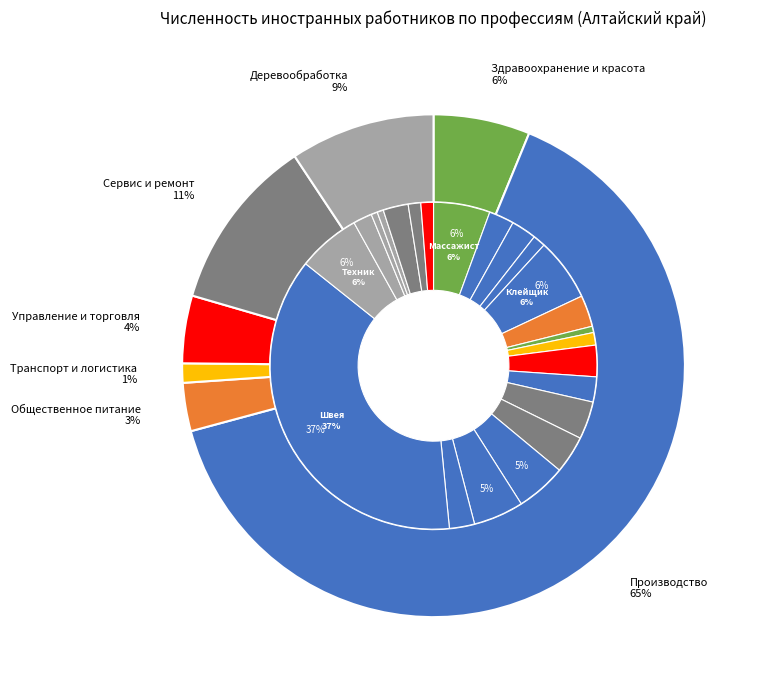

What is the change in value from Аппаратчик золения to Клейщик?

+6